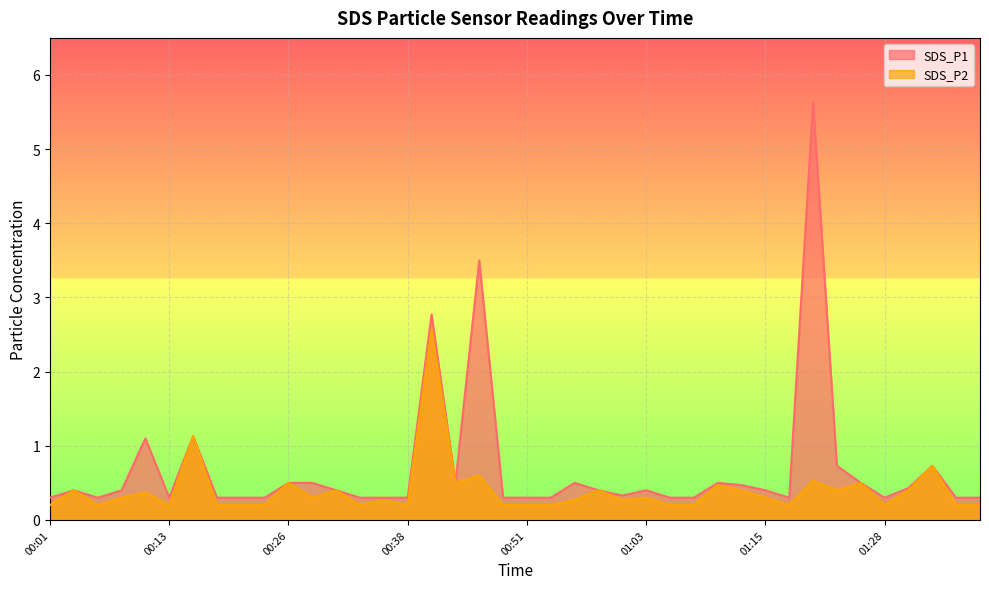

Read the SDS_P1 value at 01:20.

5.6